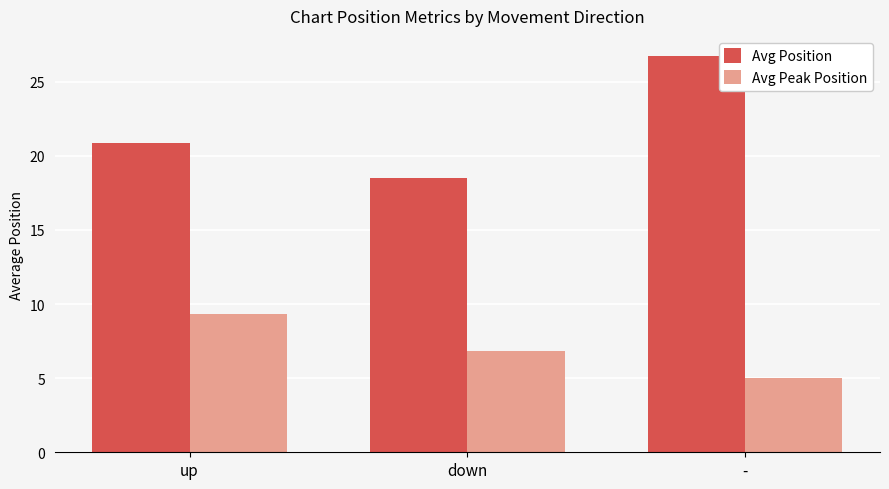

Which series has the largest range (max minus min)?

Avg Position